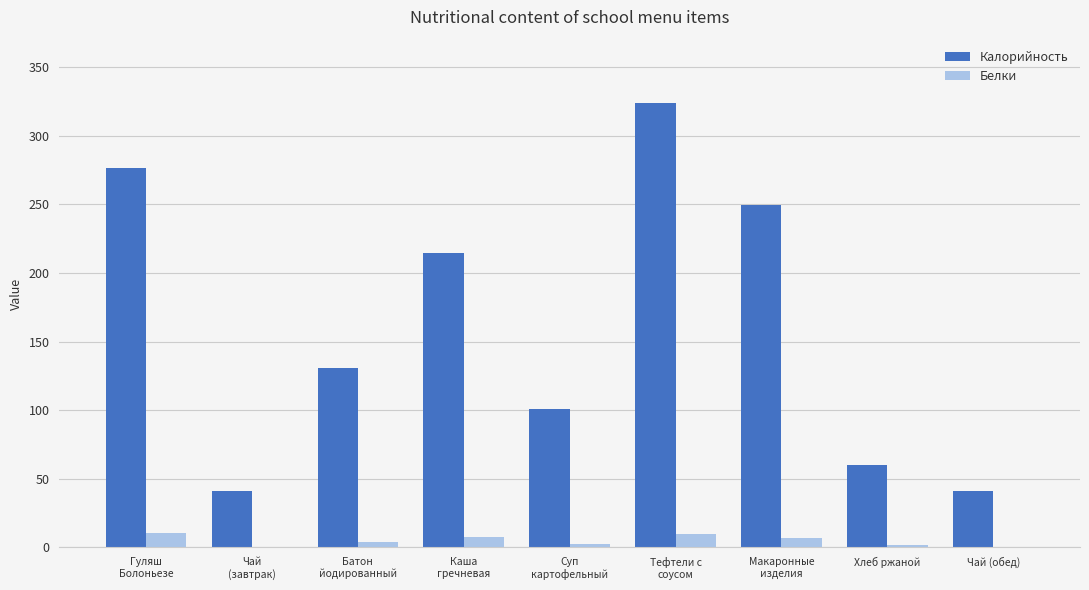

What is the maximum value for Белки?

10.6